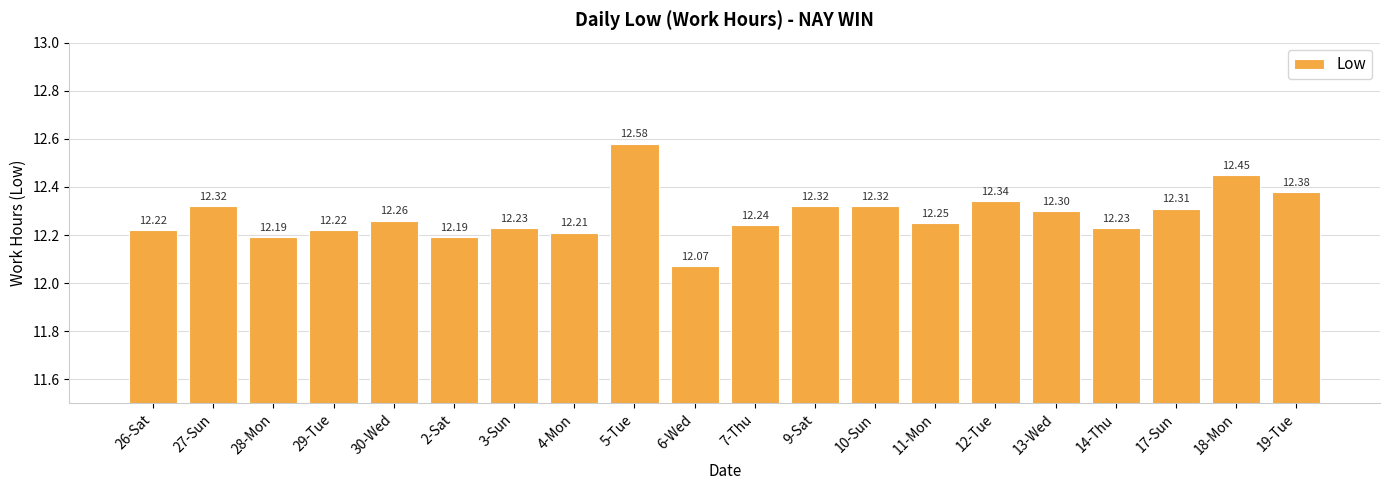

What is the maximum value shown in the chart?

12.6